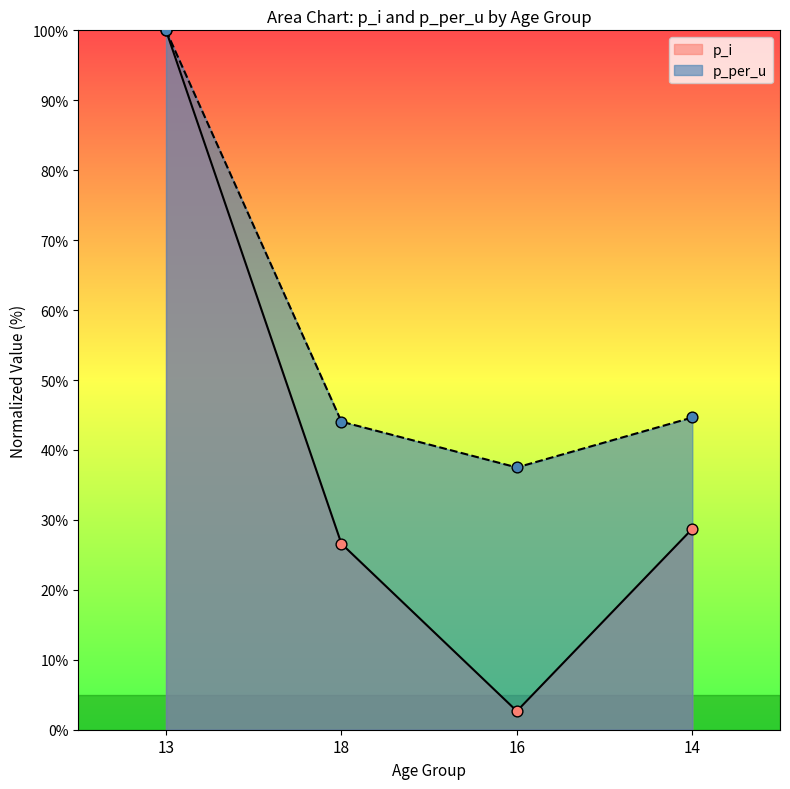

Is the value of p_i at 13 greater than the value of p_per_u at 18?

Yes